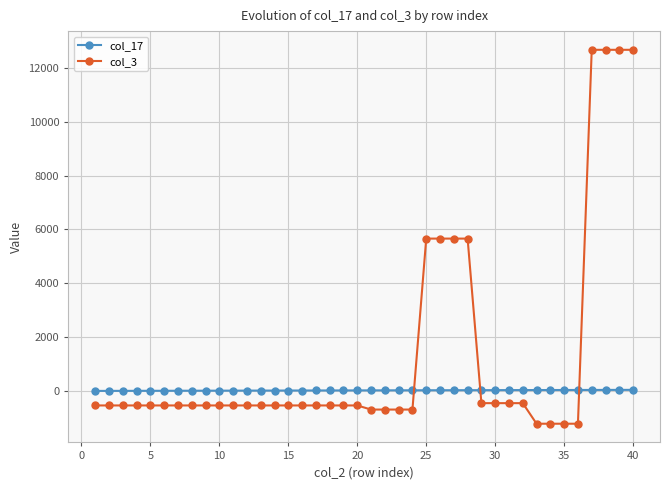

Which series ends up on top after the final intersection of col_3 and col_17?

col_3